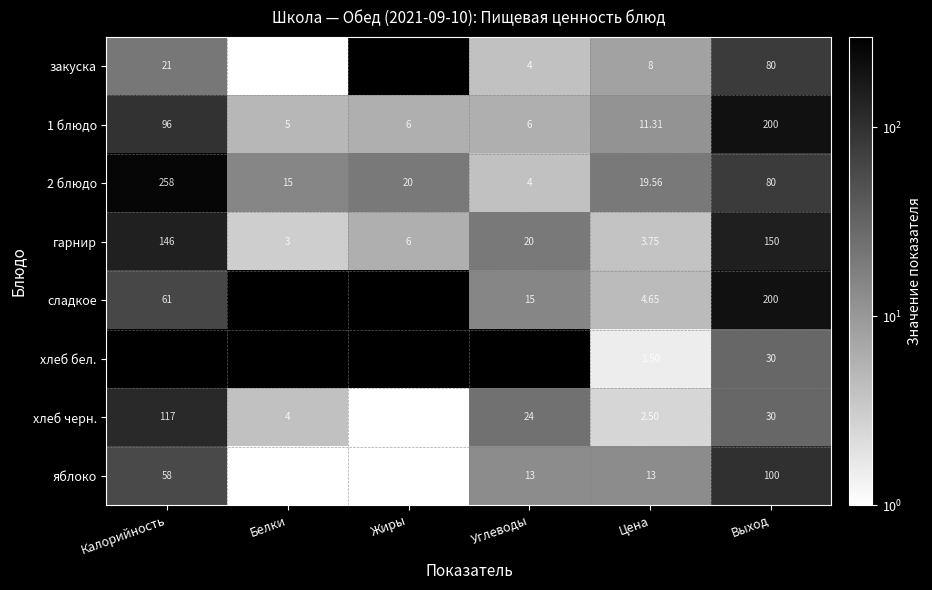

What is the spread (max minus min) of values at Цена?

18.1